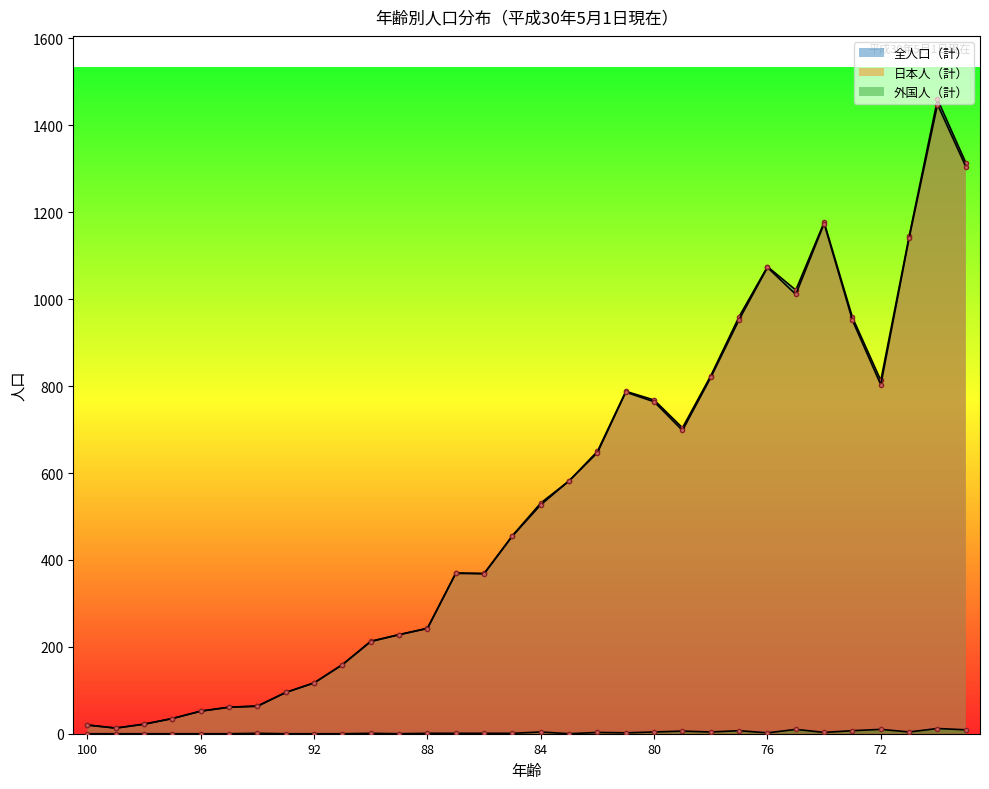

What is the greatest value displayed?

1460